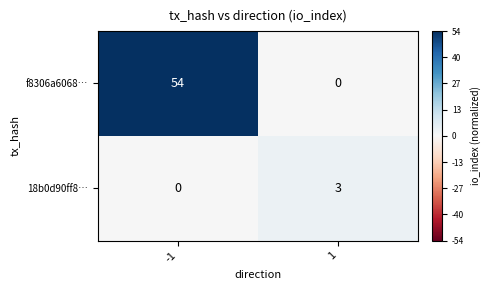

Between -1 and 1, which series saw the biggest shift?

f8306a6068…